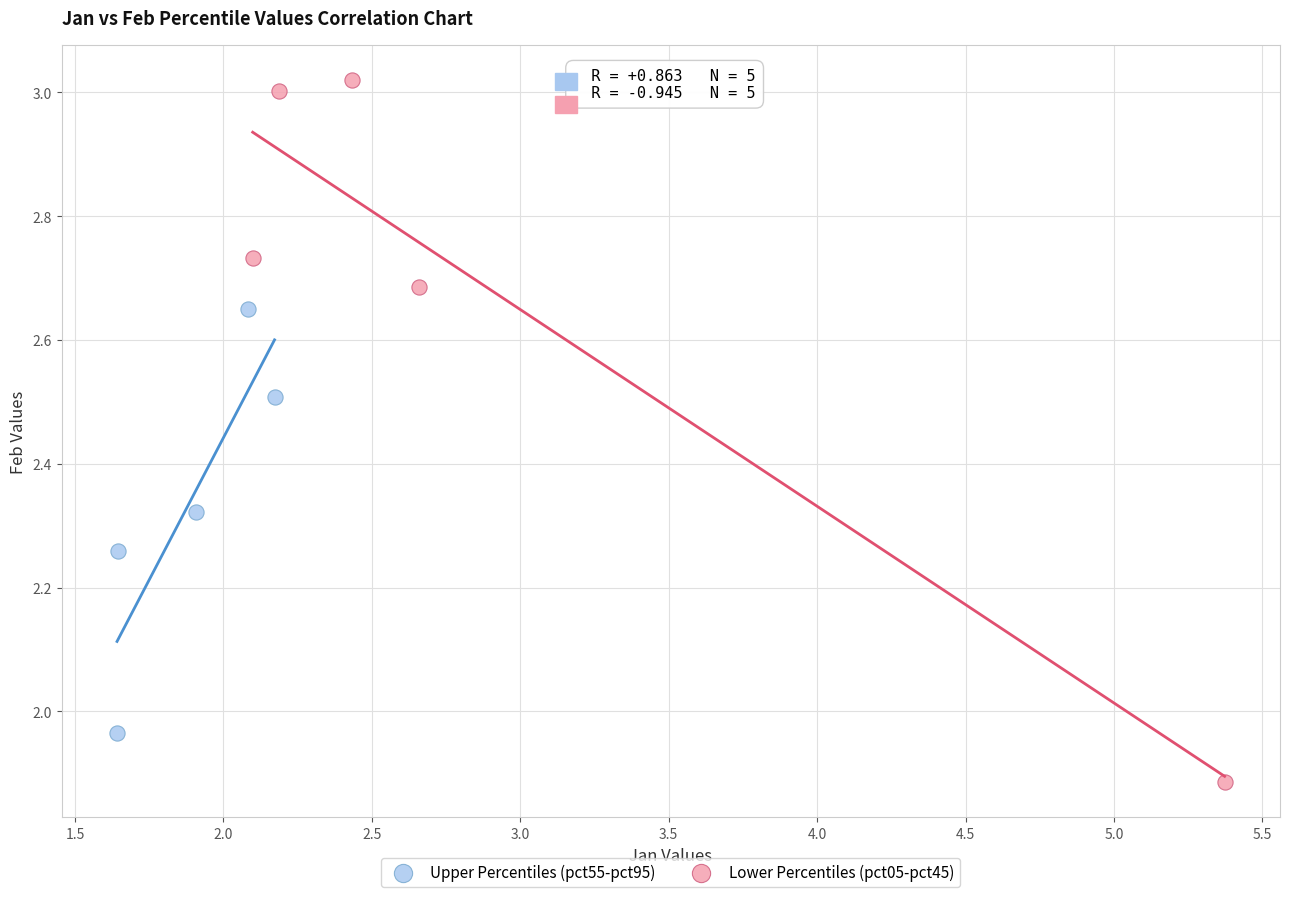

What are all the series names shown in the legend?

Upper Percentiles (pct55-pct95), Lower Percentiles (pct05-pct45)